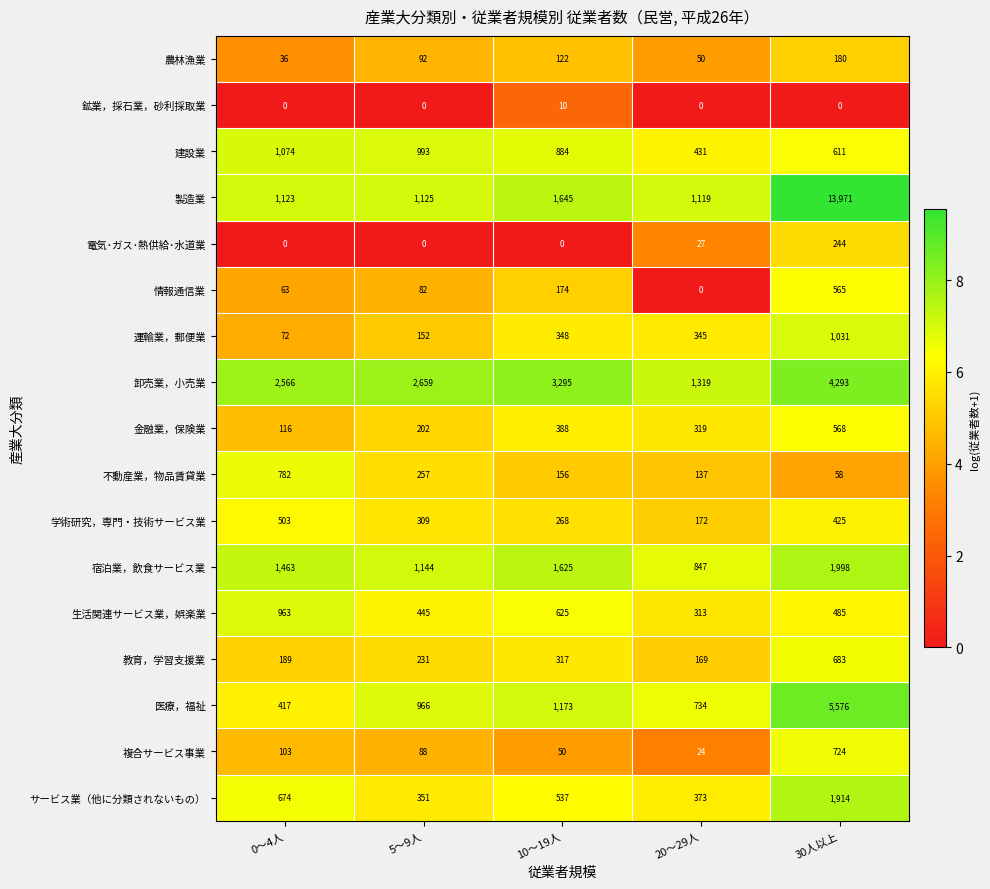

Which label corresponds to the largest value in the chart?

30人以上